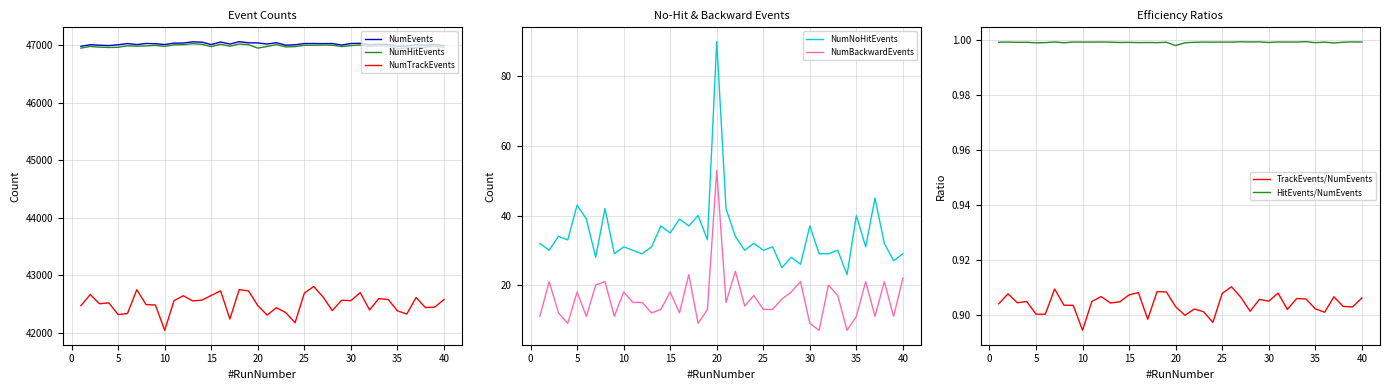

Where is NumNoHitEvents nearest to the value 56?

37